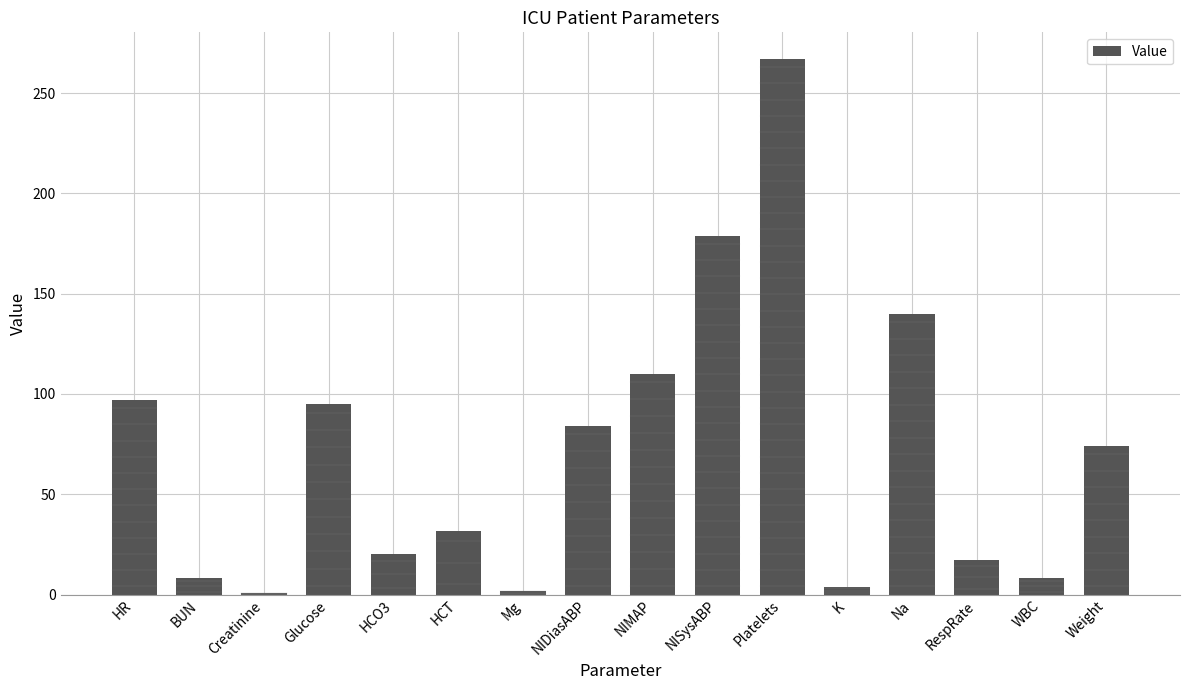

True or false: the data shows 267.0 at Platelets.

True